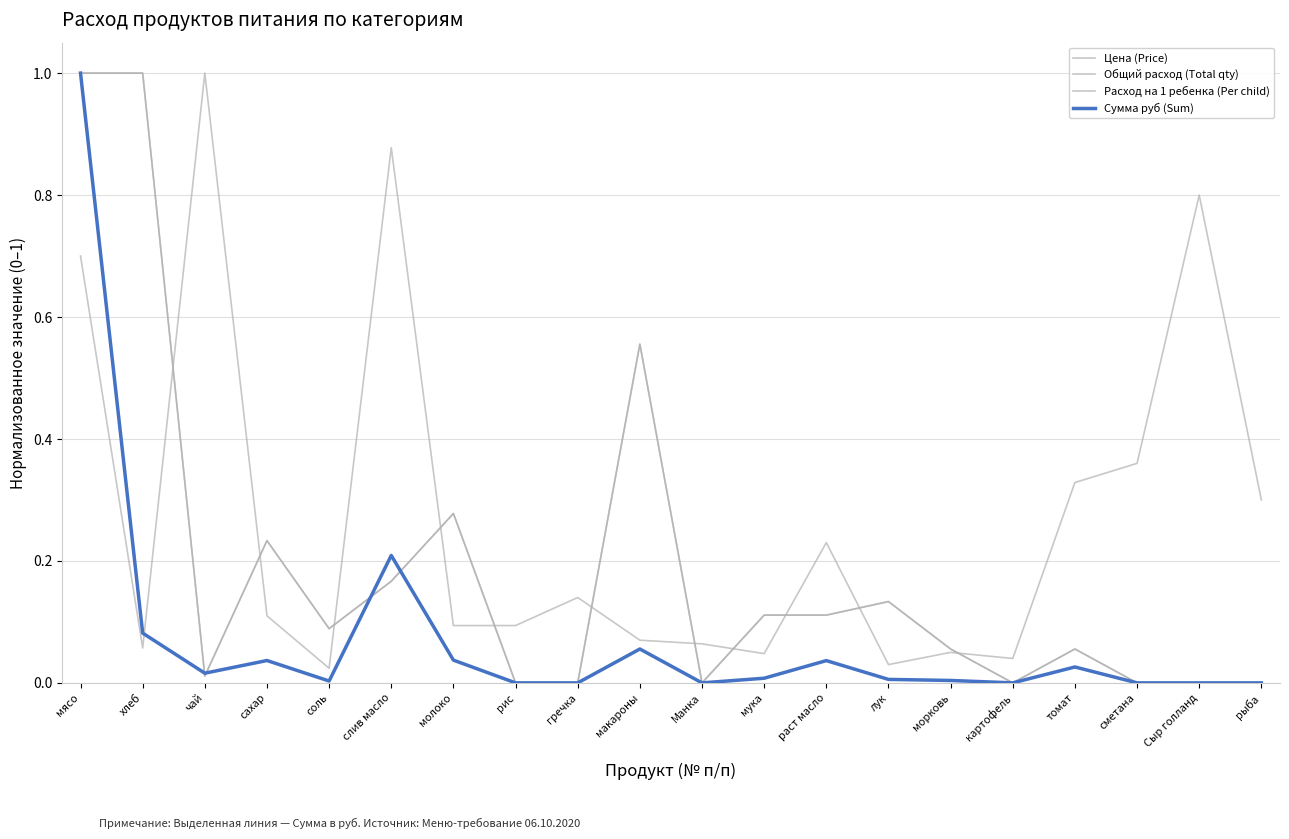

Does the chart have visible grid lines?

Yes